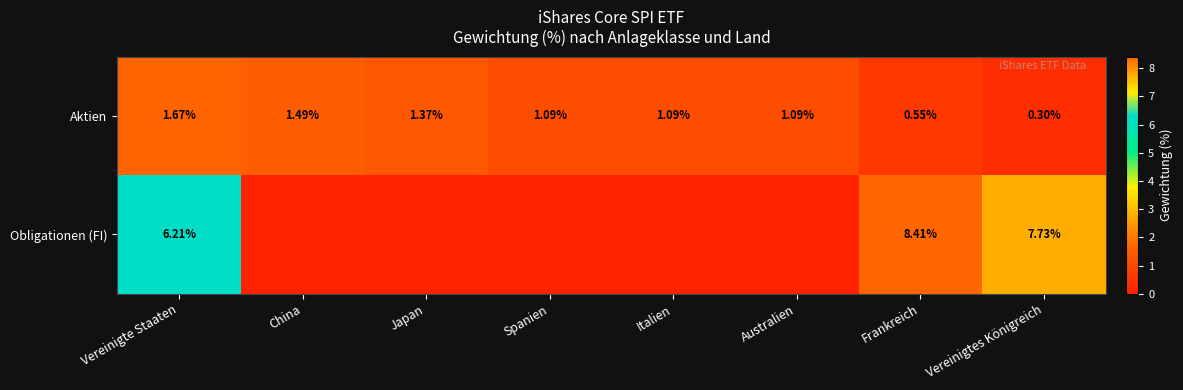

At how many categories does at least one series exceed 1?

8